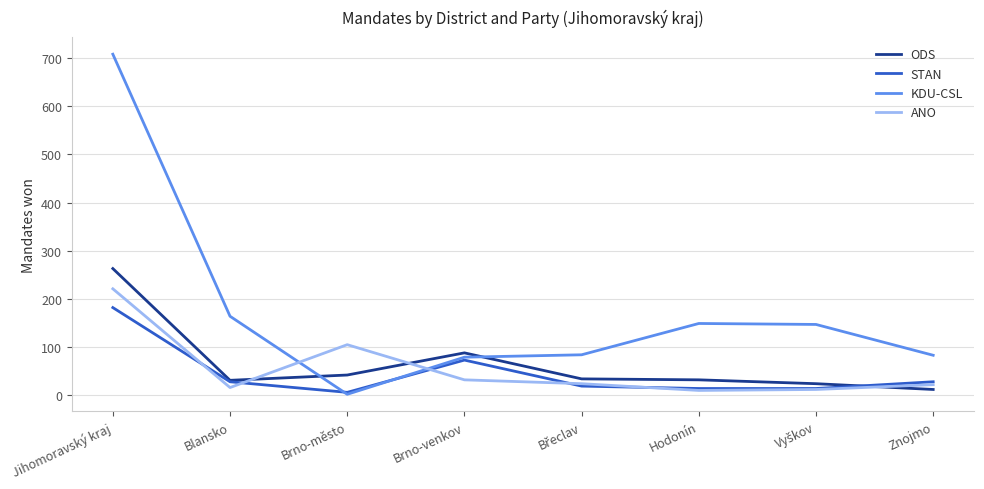

At which label is KDU-CSL closest to 355?

Blansko